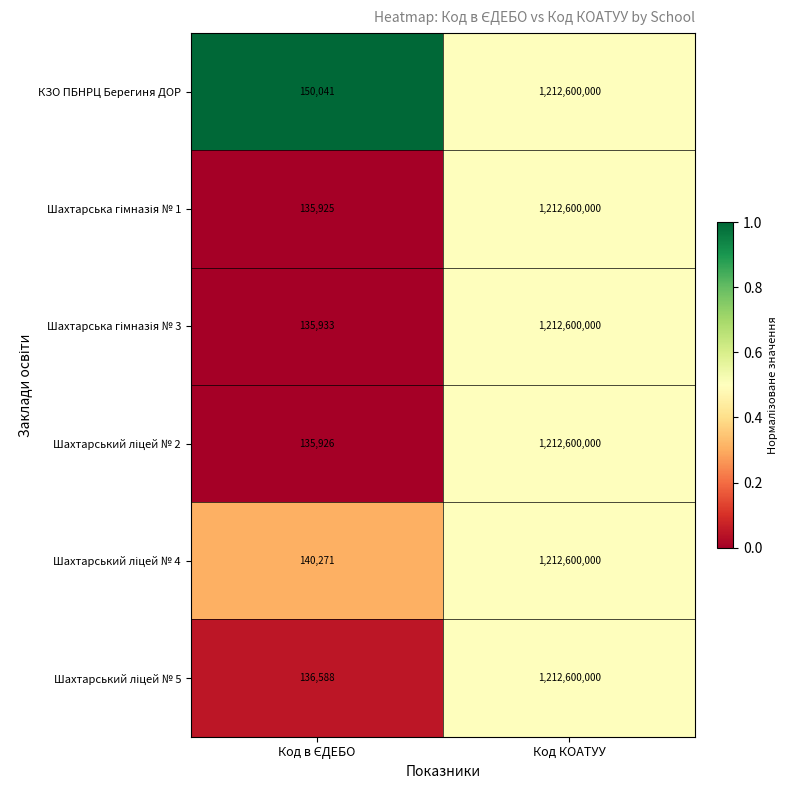

What is the maximum value shown in the chart?

1212600000